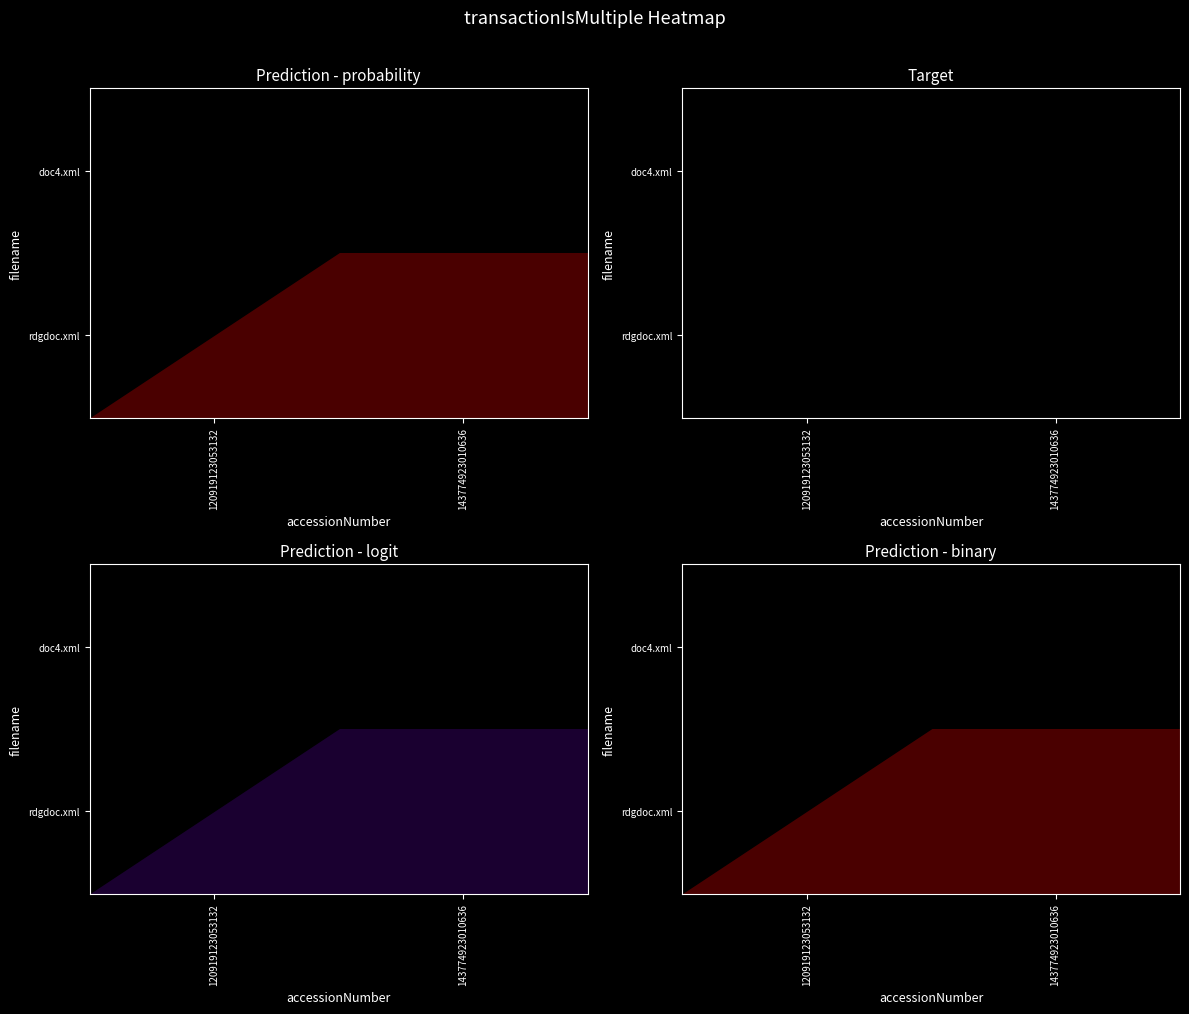

Rank the series at 120919123053132 from lowest to highest value.

rdgdoc.xml, doc4.xml